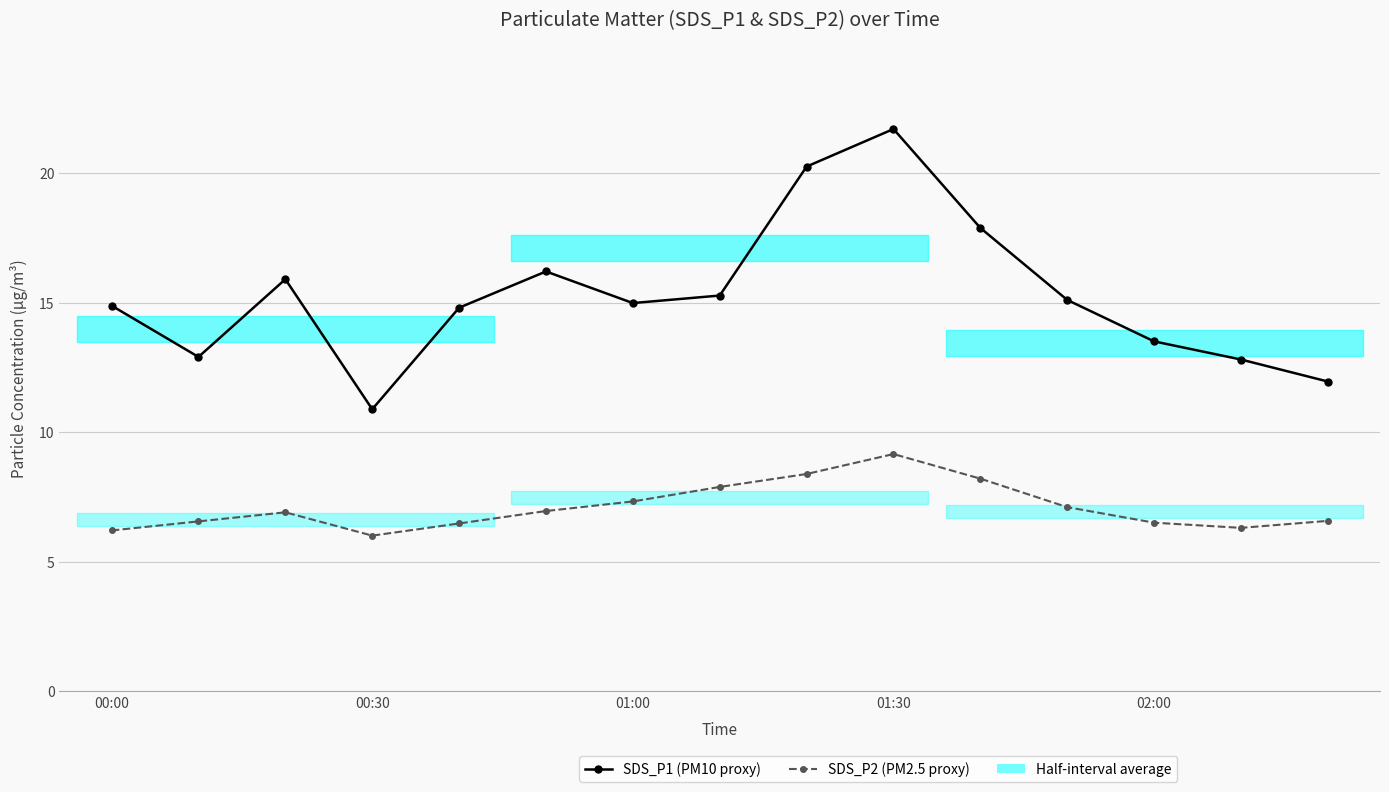

How many lines are shown in the chart?

2